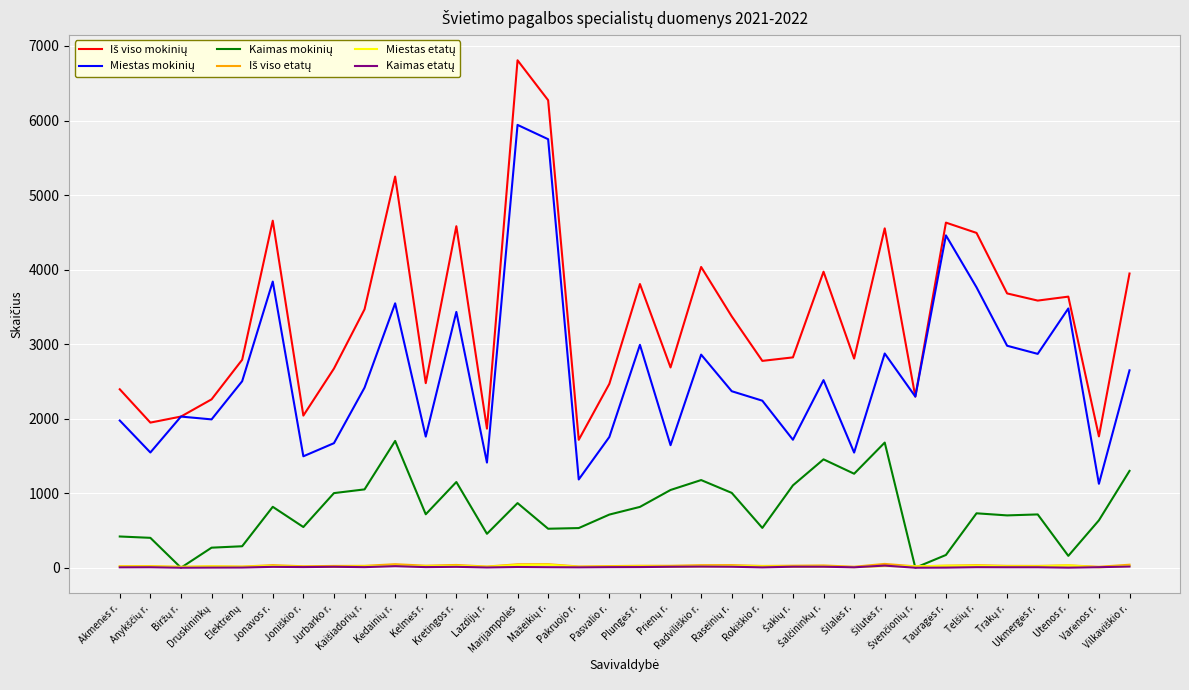

How many lines are shown in the chart?

6